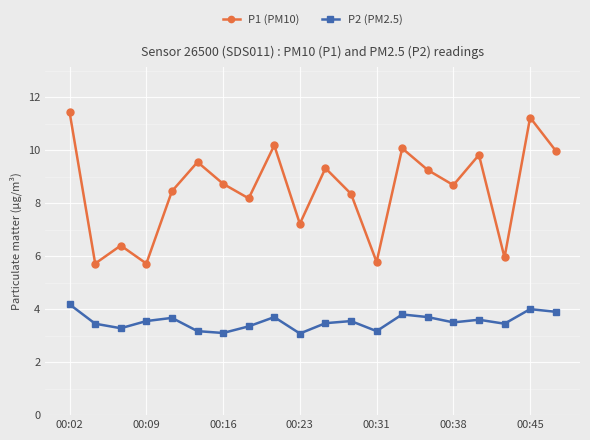

True or false: P2 (PM2.5) and P1 (PM10) intersect in this chart.

False